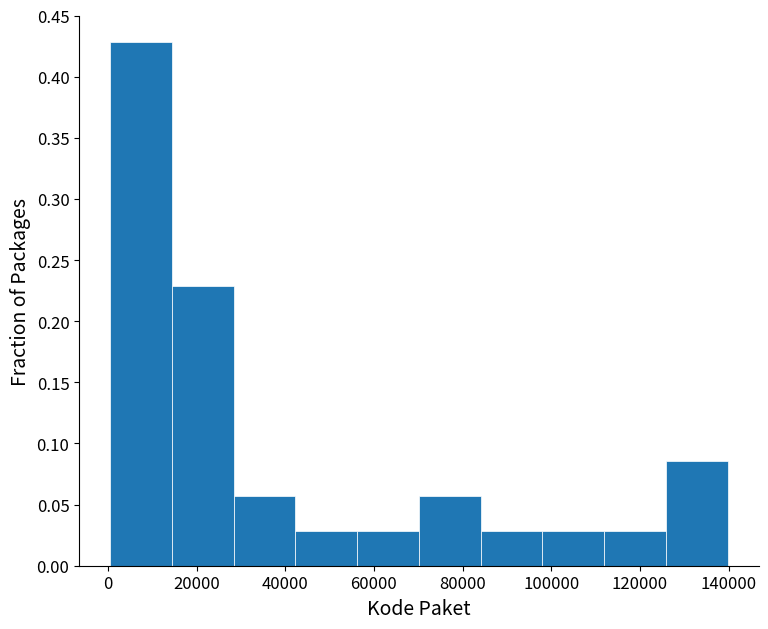

Reading left to right, transcribe this chart: for each bar, give the range it covers on the x-axis and its height. Neither the bar edges nor the heights are printed on the chart, so give them approximately, as read against the axes.

0 to 14000: 0.430
14000 to 28000: 0.230
28000 to 42000: 0.055
42000 to 56000: 0.030
56000 to 70000: 0.030
70000 to 84000: 0.055
84000 to 98000: 0.030
98000 to 112000: 0.030
112000 to 126000: 0.030
126000 to 140000: 0.085